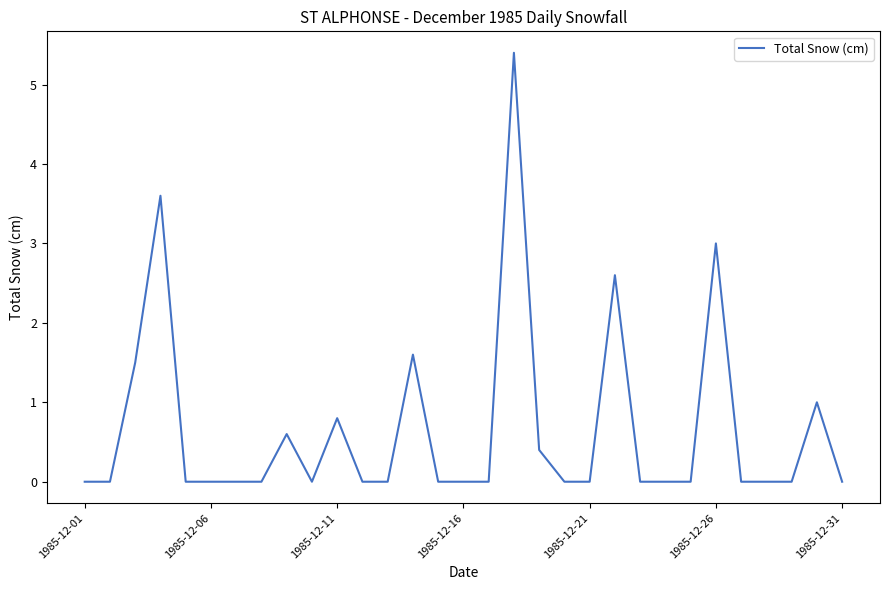

What is the greatest value displayed?

5.4